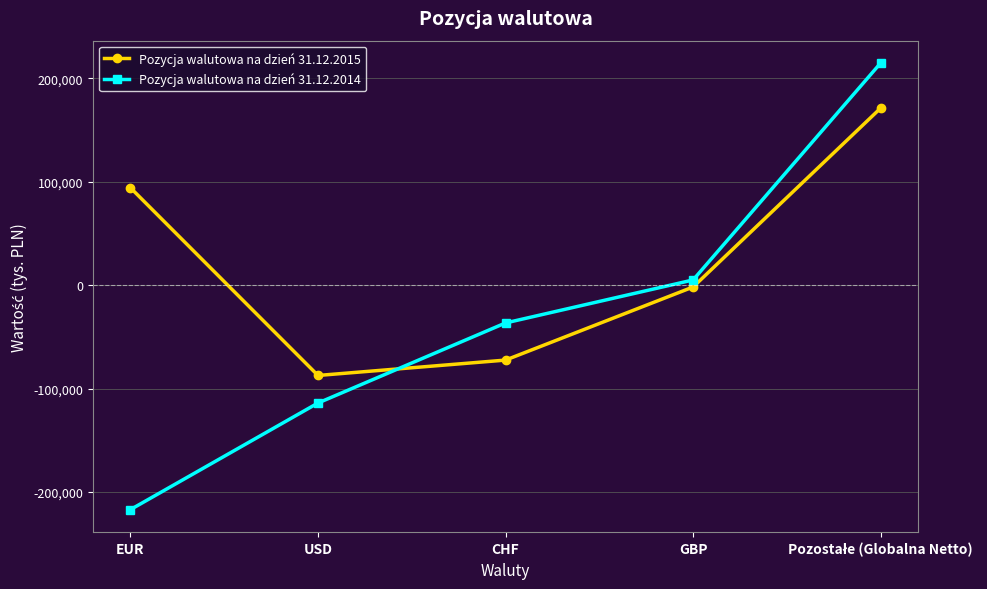

What is the sum of all Pozycja walutowa na dzień 31.12.2015 values?

103672